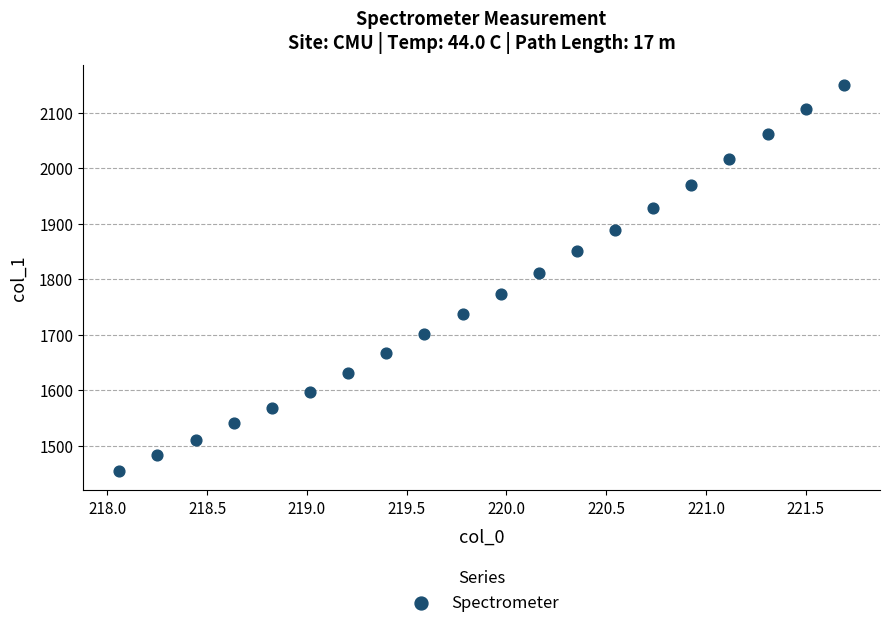

What Y value in the scatter plot is closest to 1802?

1810.5